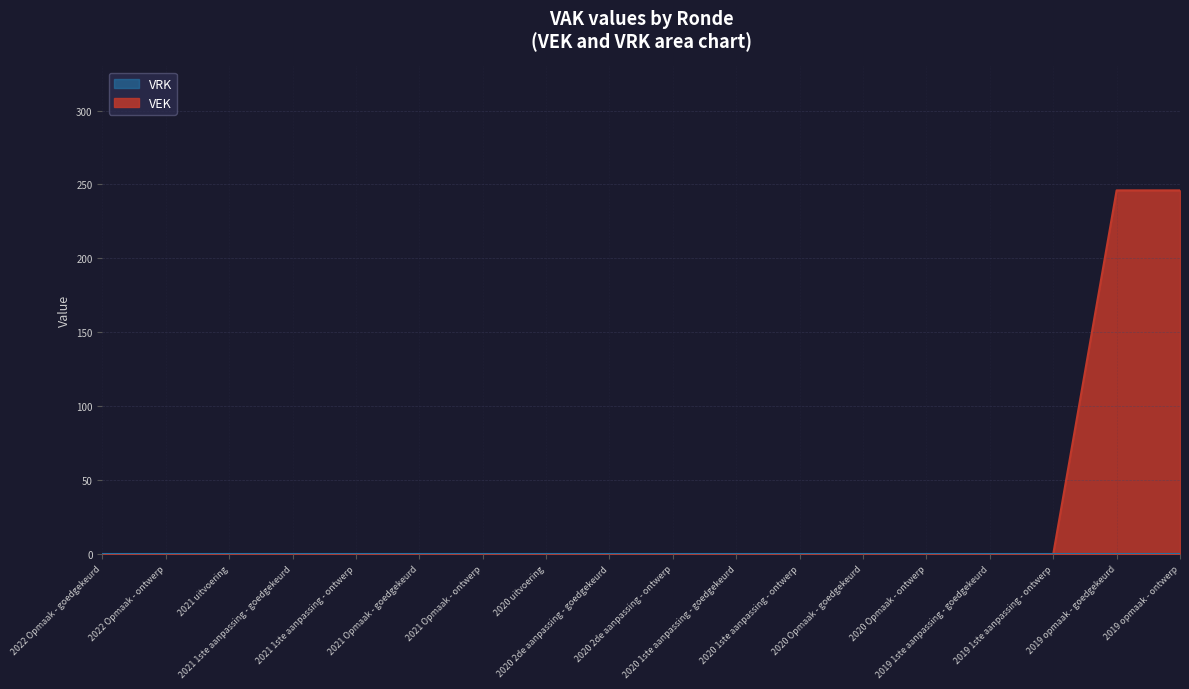

List the labels in order of value, largest first.

2019 opmaak - goedgekeurd, 2019 opmaak - ontwerp, 2022 Opmaak - goedgekeurd, 2022 Opmaak - ontwerp, 2021 uitvoering, 2021 1ste aanpassing - goedgekeurd, 2021 1ste aanpassing - ontwerp, 2021 Opmaak - goedgekeurd, 2021 Opmaak - ontwerp, 2020 uitvoering, 2020 2de aanpassing - goedgekeurd, 2020 2de aanpassing - ontwerp, 2020 1ste aanpassing - goedgekeurd, 2020 1ste aanpassing - ontwerp, 2020 Opmaak - goedgekeurd, 2020 Opmaak - ontwerp, 2019 1ste aanpassing - goedgekeurd, 2019 1ste aanpassing - ontwerp